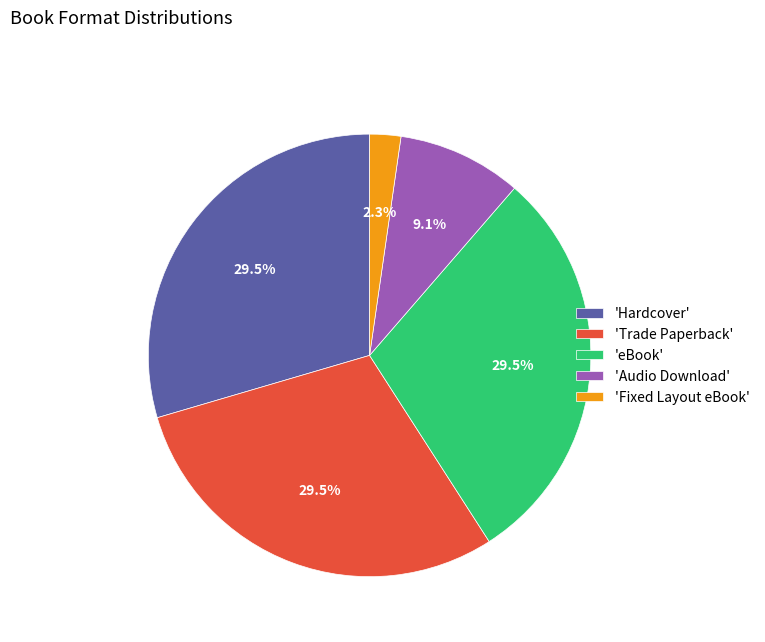

Which has a higher value, 'eBook' or 'Audio Download'?

'eBook'